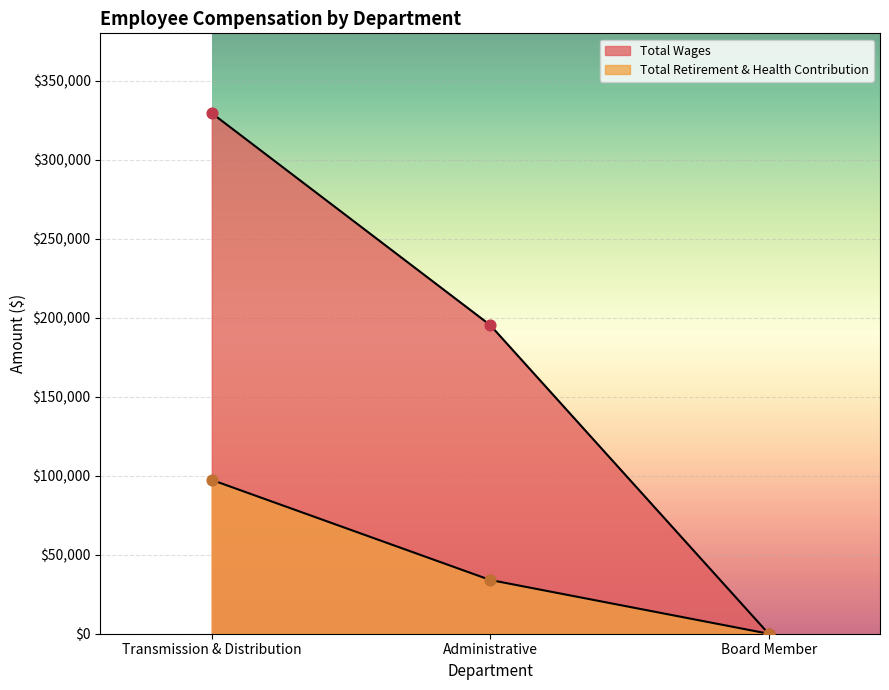

At which category is the sum across all series the highest?

Transmission & Distribution